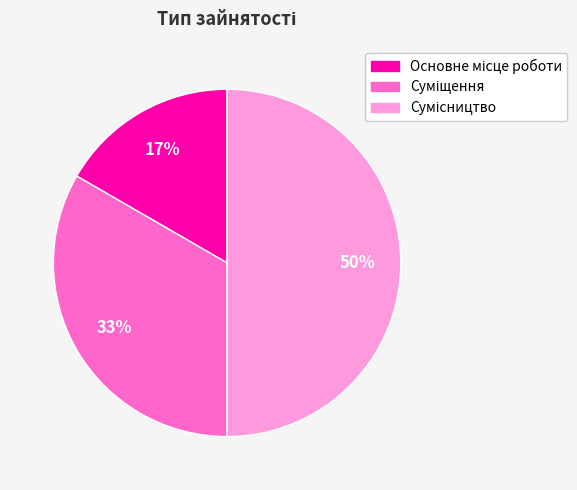

How many slices are in this pie chart?

3